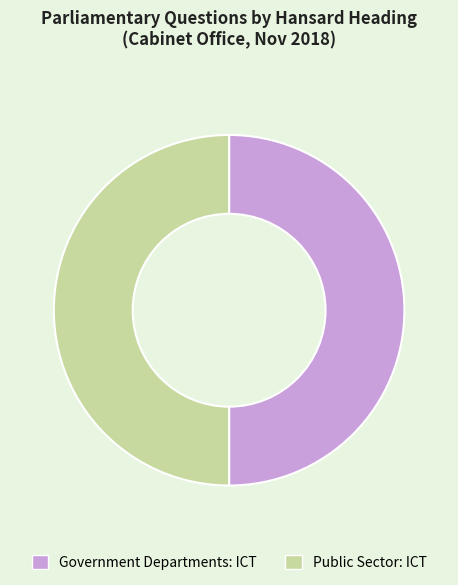

Is the sum of Government Departments: ICT and Public Sector: ICT greater than half?

Yes